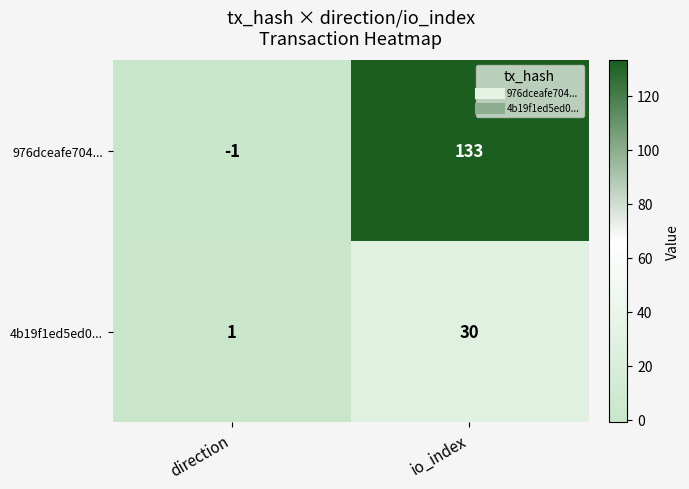

Rank the series at io_index from highest to lowest value.

976dceafe704..., 4b19f1ed5ed0...